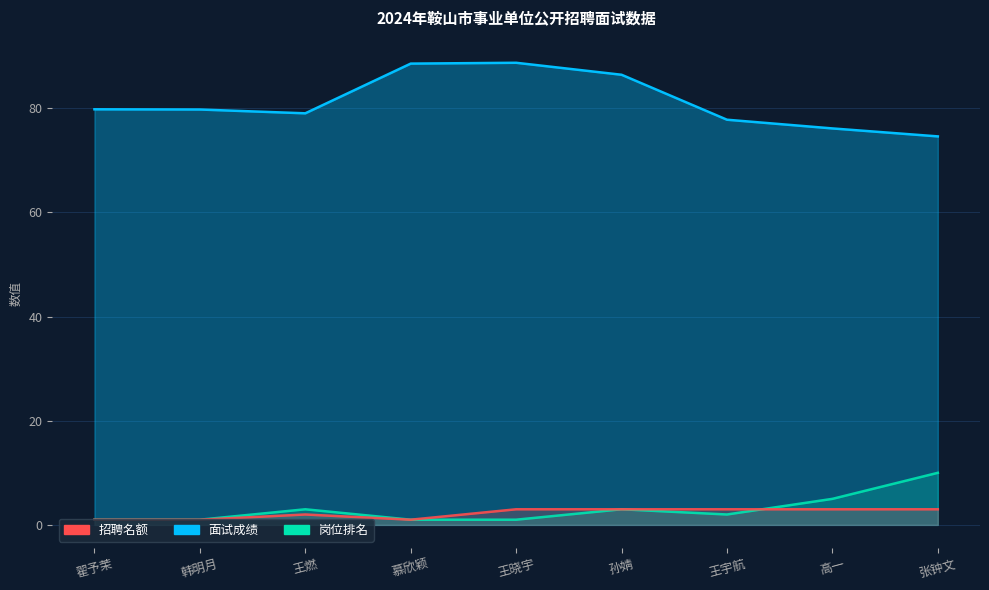

List the labels in order of 面试成绩 value, largest first.

王晓宇, 慕欣颖, 孙婧, 翟予茉, 韩明月, 王燃, 王宇航, 高一, 张钟文